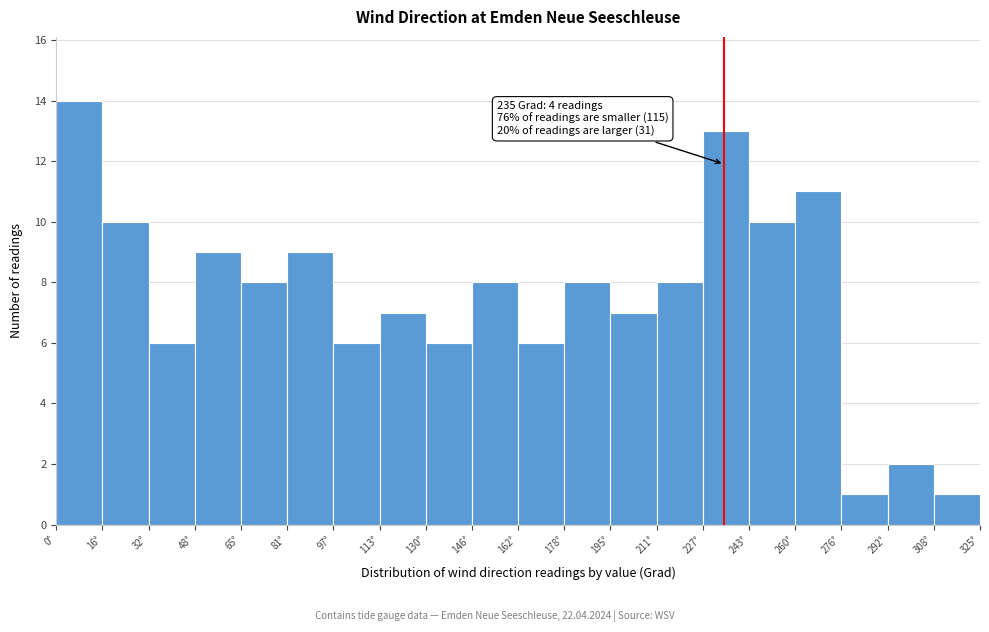

Over which range of the x-axis is the bar tallest?

0 to 16